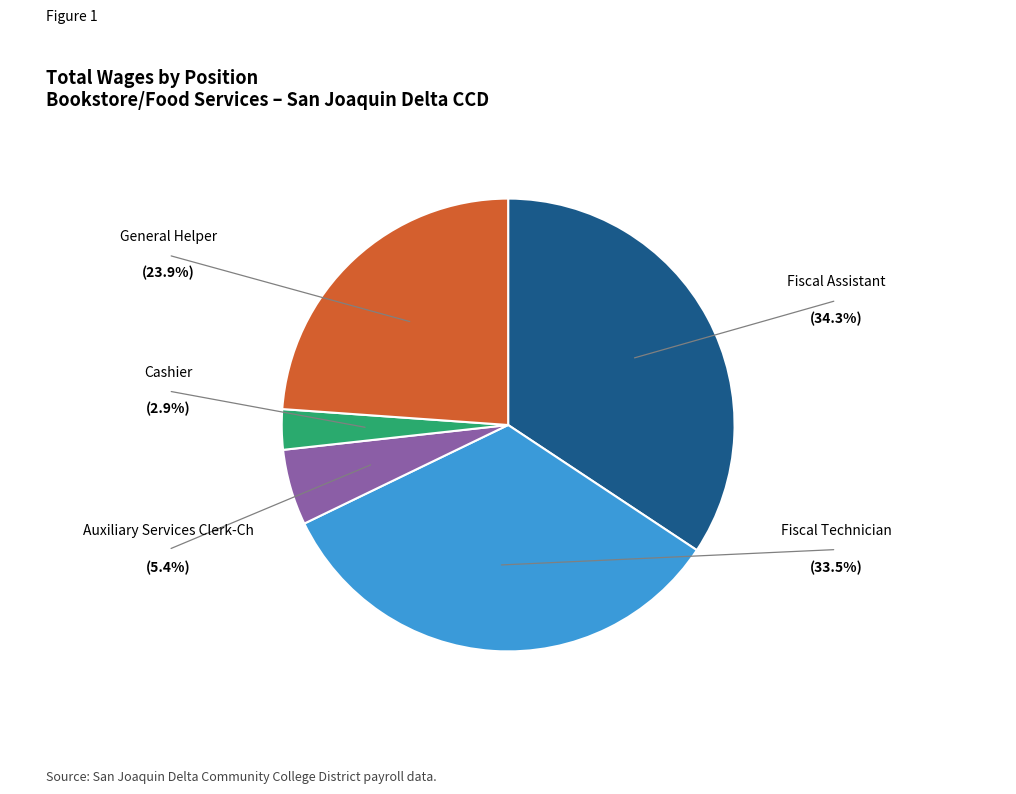

Is there any slice that represents more than half of the pie?

No